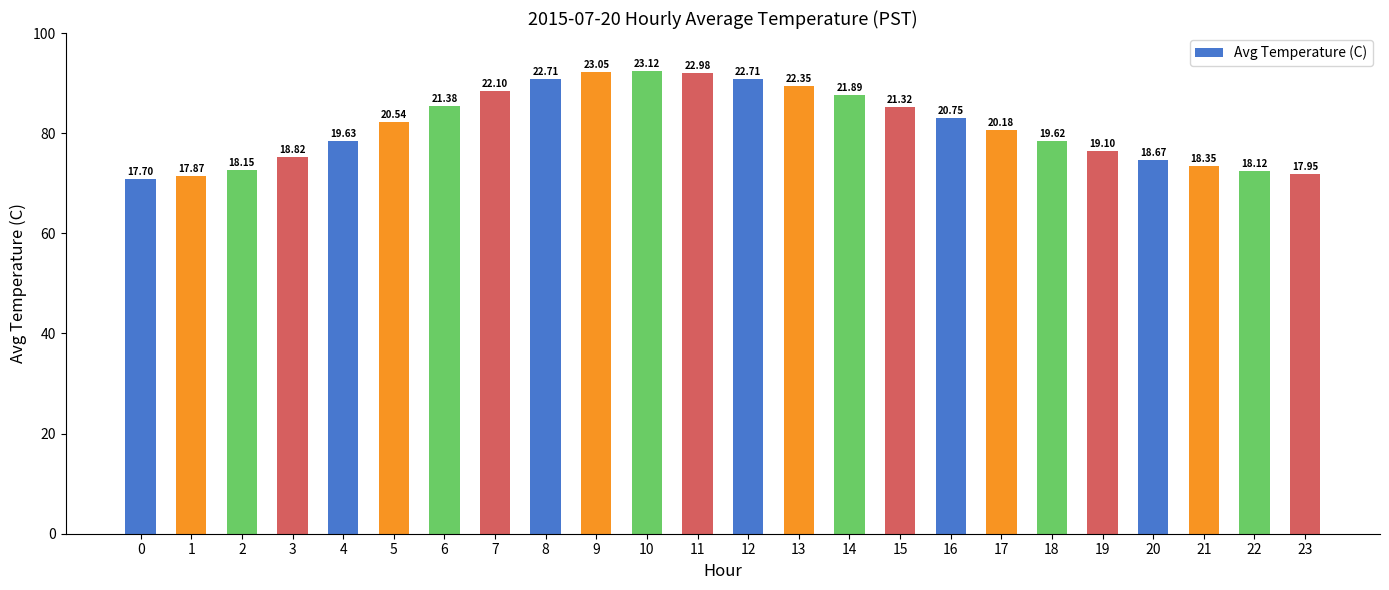

The value at 6 is 21.4. True or false?

True